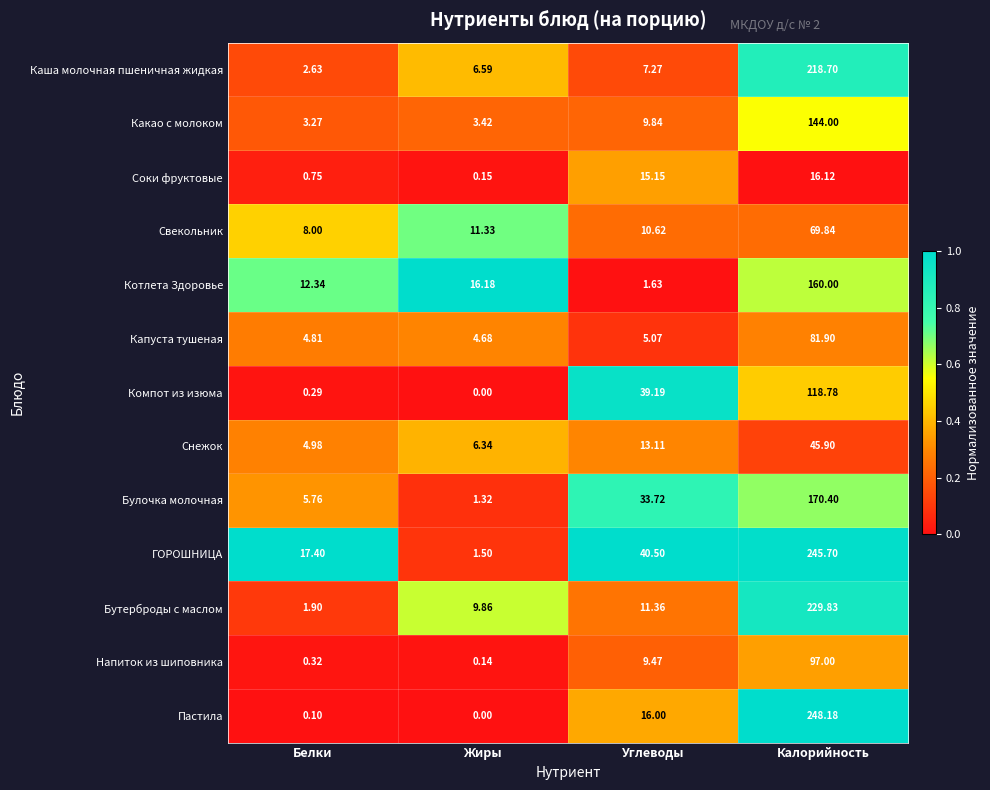

How many data points does each series have?

4